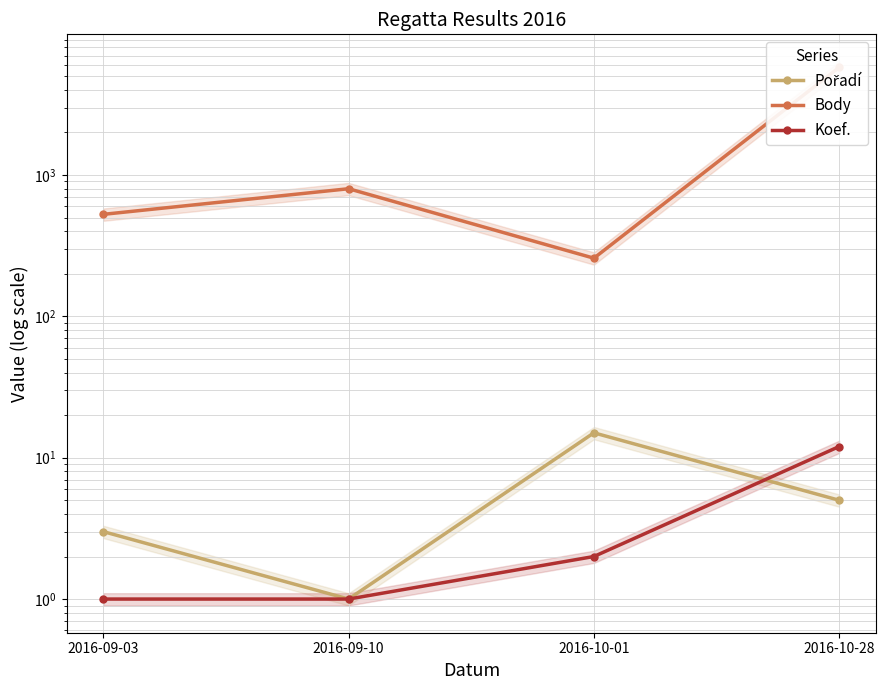

What is the total value across all series at 2016-10-01?

275